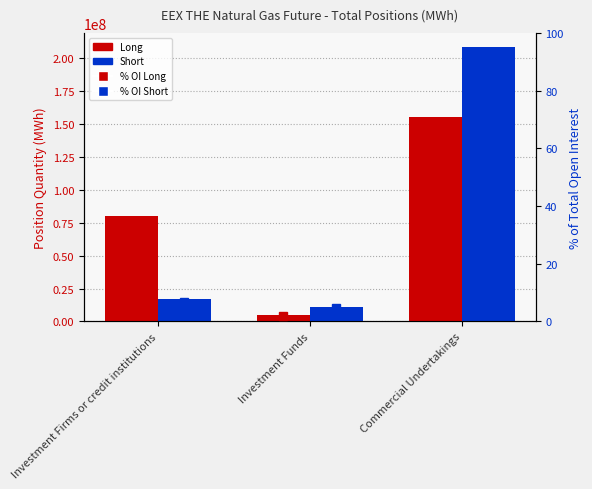

What is the minimum value shown in the chart?

2.0